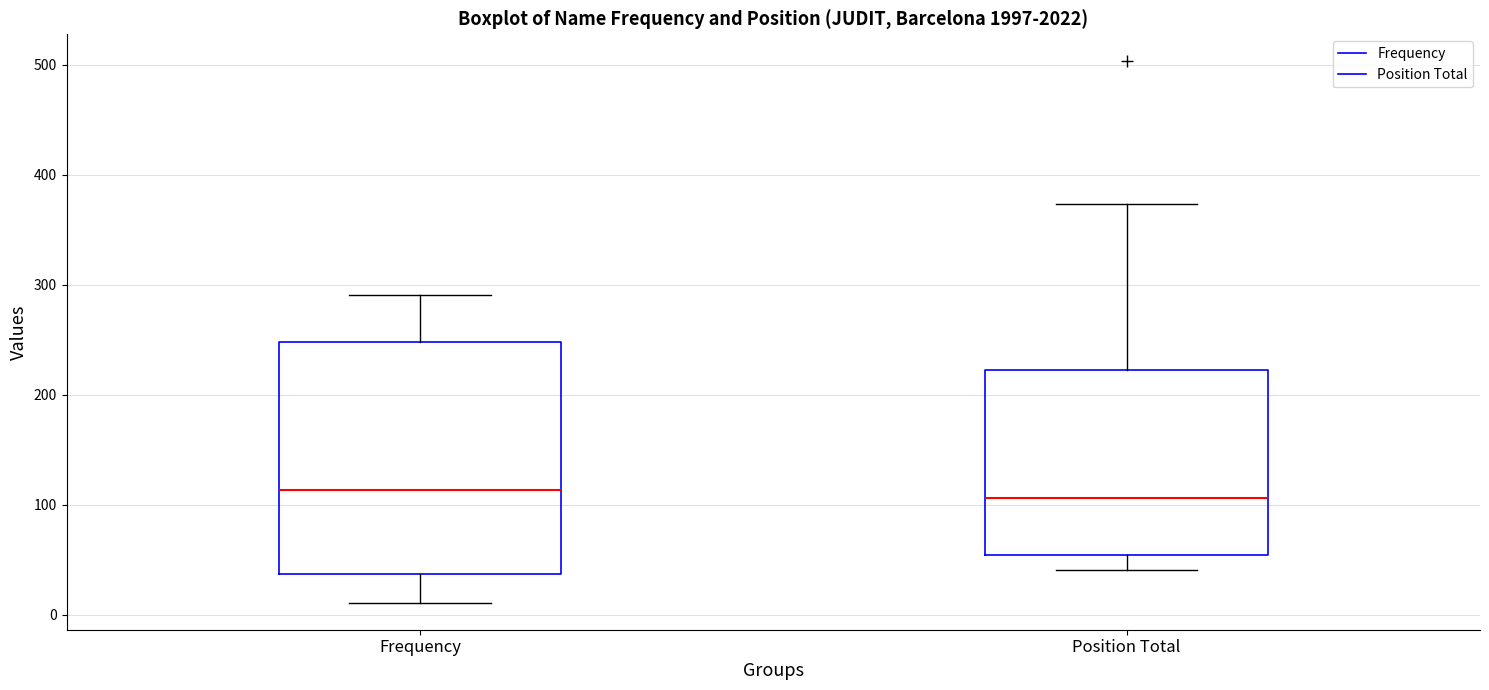

Reading left to right, read every box against the y-axis: the position of its median line, the range the box covers, and the ends of its whiskers. The values are not printed on the chart, so give them approximately, as read against the axis.

Frequency: median 110, box 40 to 250, whiskers 10 to 290
Position Total: median 110, box 50 to 220, whiskers 40 to 370